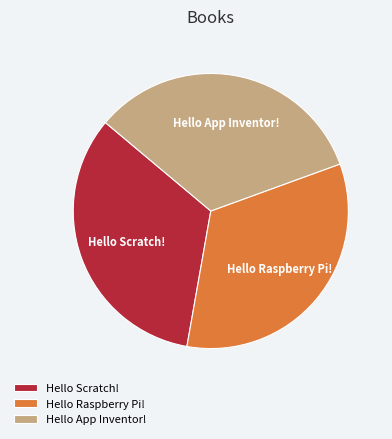

True or false: Hello Scratch! accounts for 33% of the total.

True